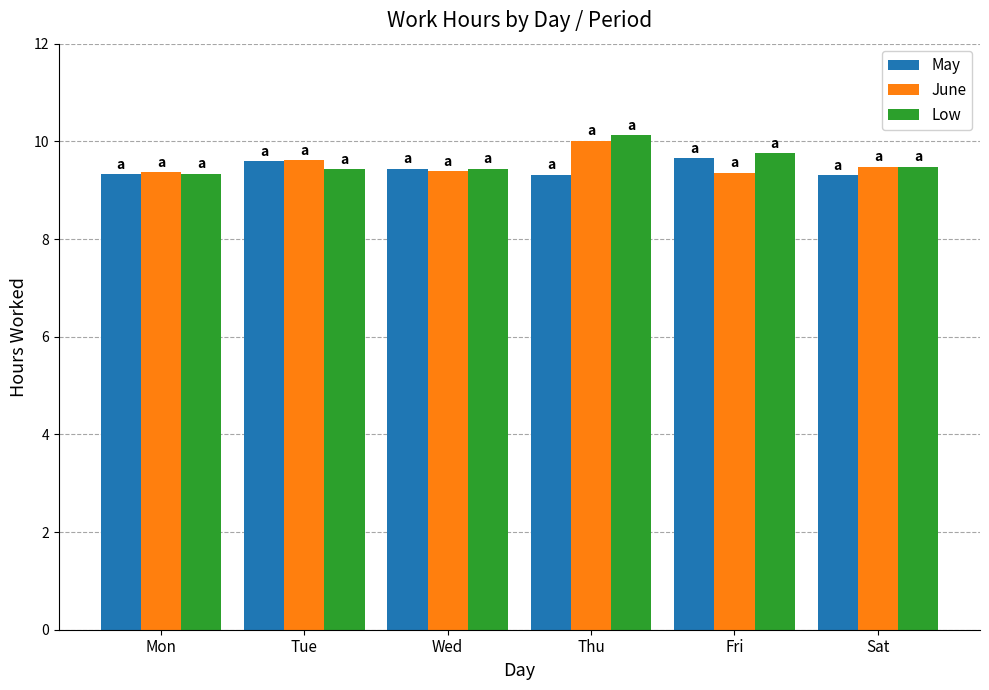

What is the average value of the Low series?

9.6